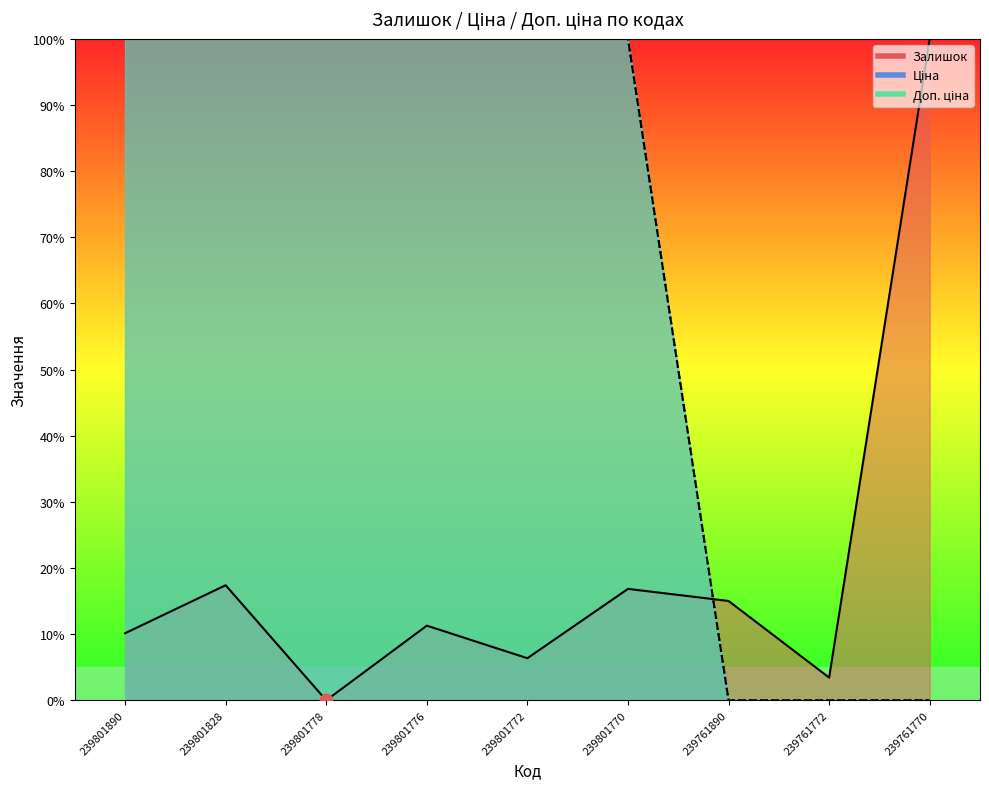

Which series contains the lowest Y value?

Залишок